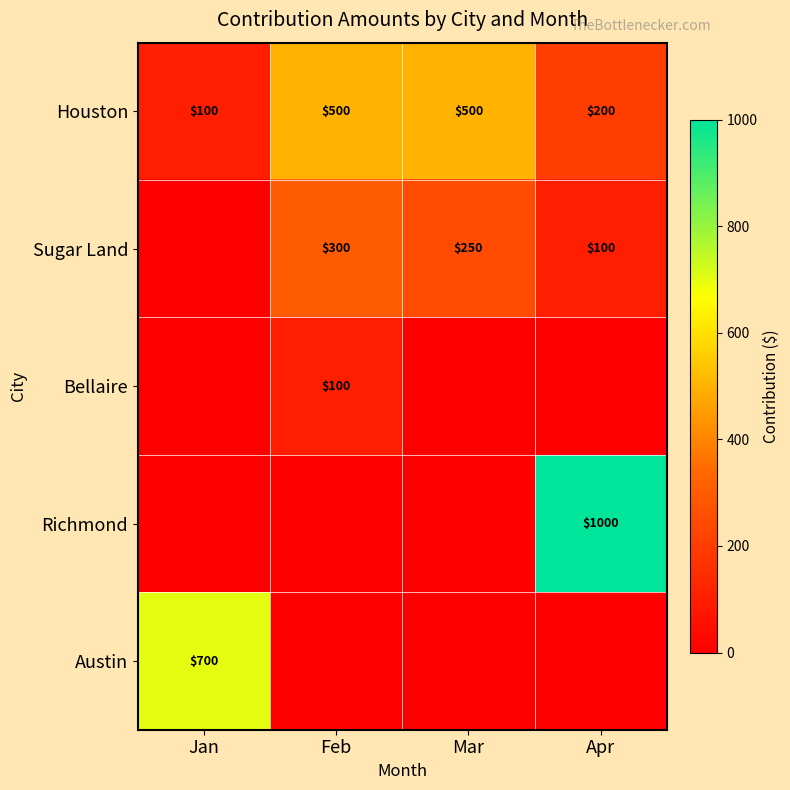

Which has a higher value, Jan or Feb?

Feb